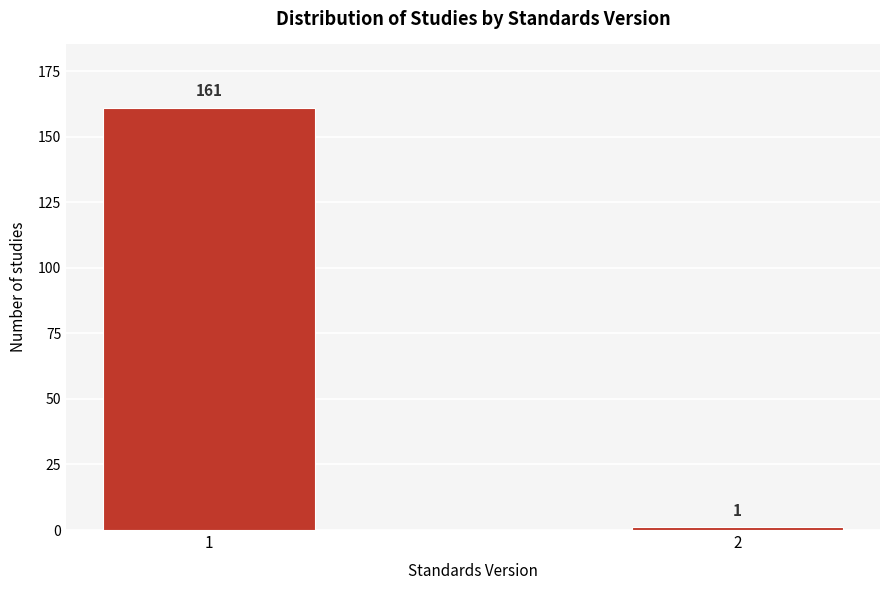

Reading left to right, list all the values displayed in this chart.

161	1